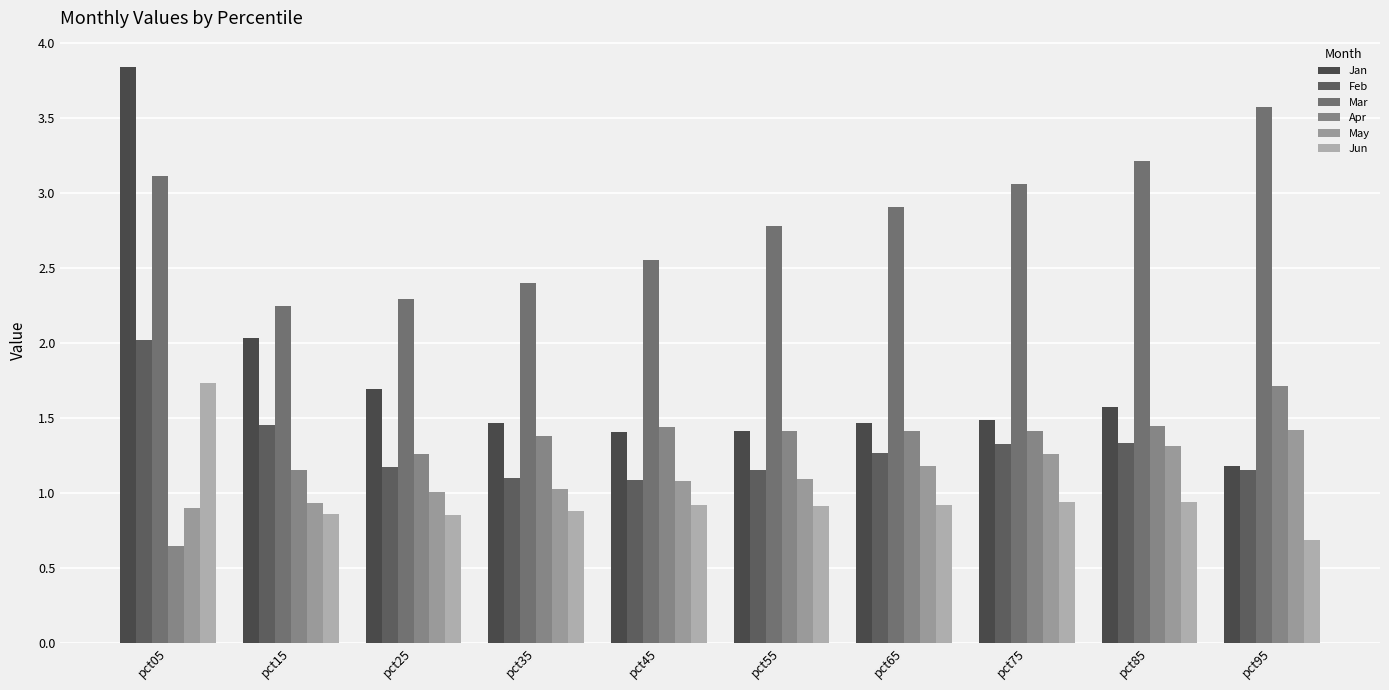

What value does the Apr series have at pct75?

1.4